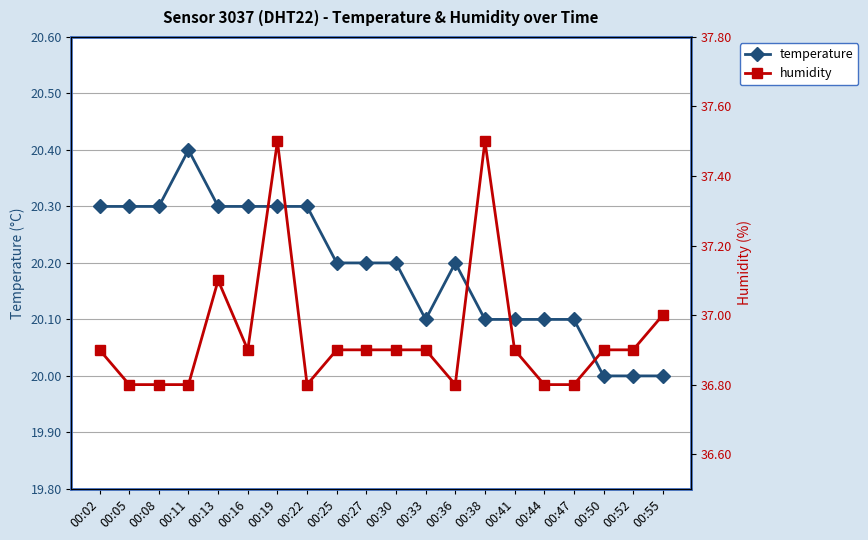

What is the sum of the humidity values at 00:38 and 00:36?

74.3